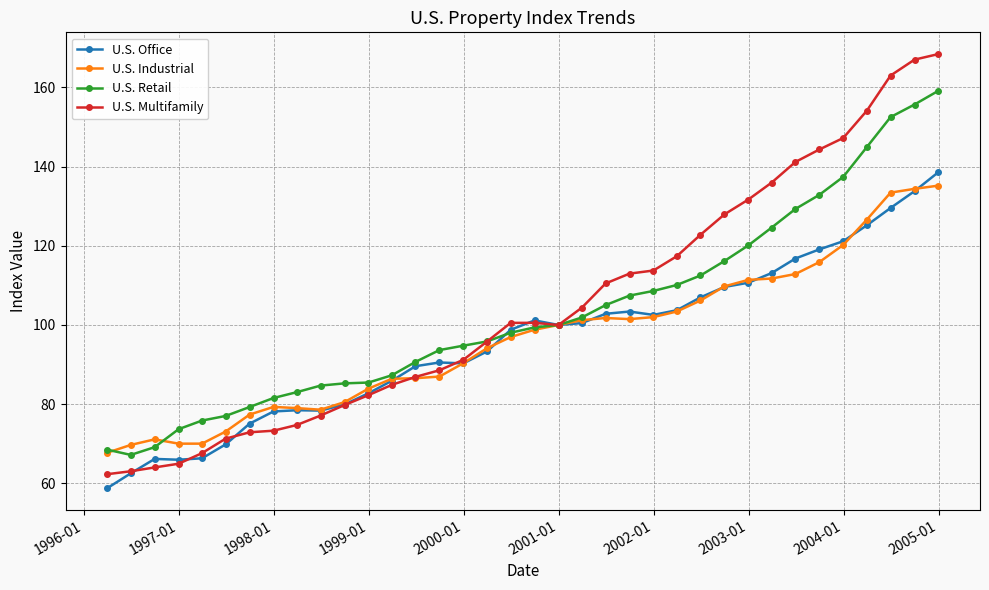

What is the value of the U.S. Office point at the 7th from the left?

75.1